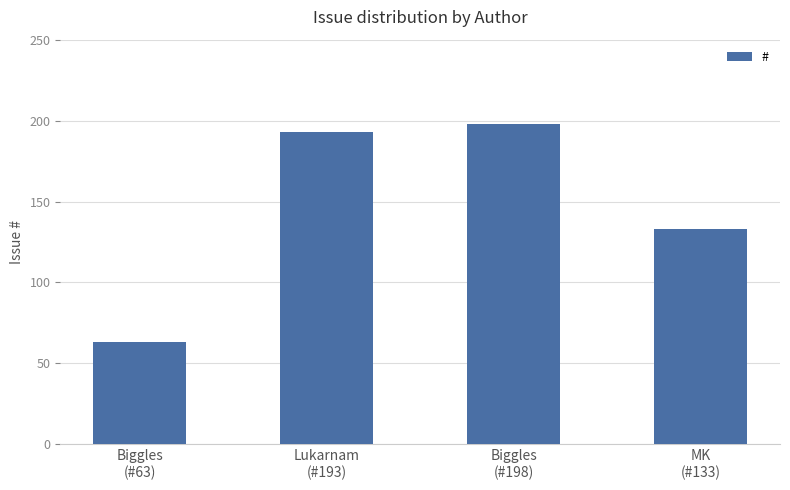

What position from the left is Biggles
(#198)?

3